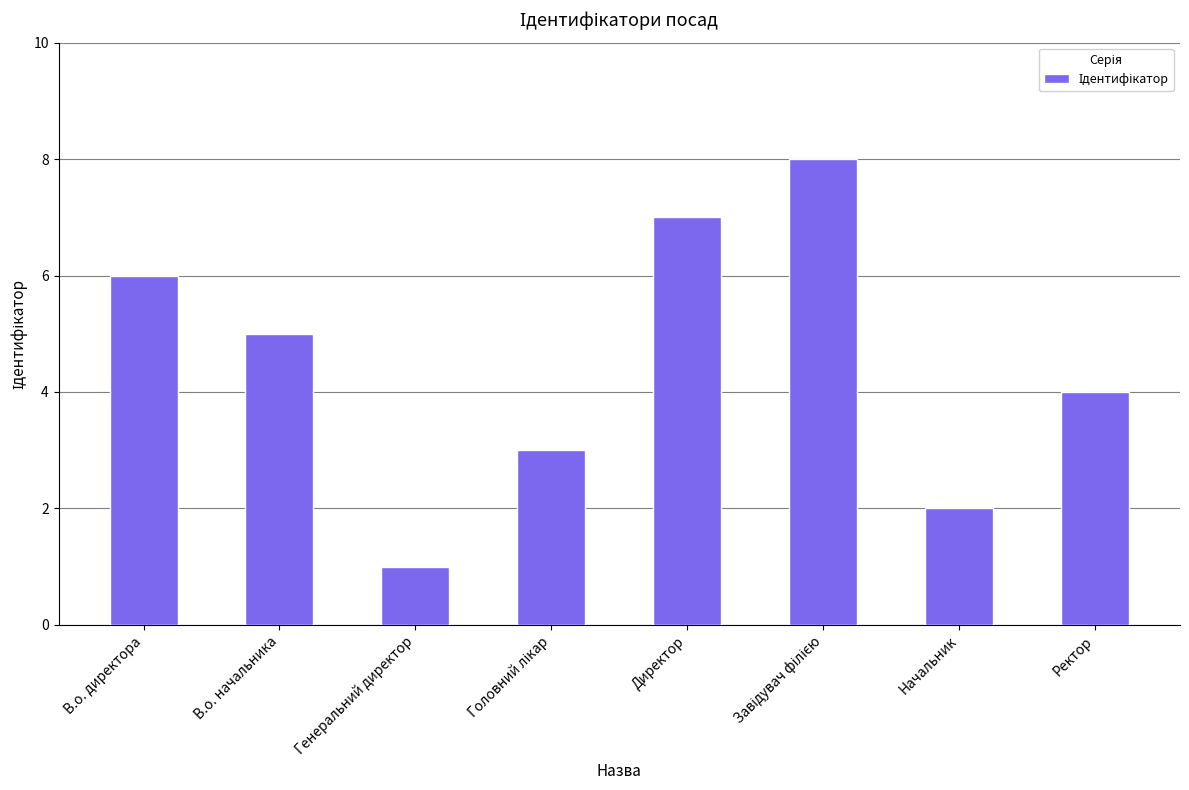

What is the difference between the maximum and second lowest values?

6